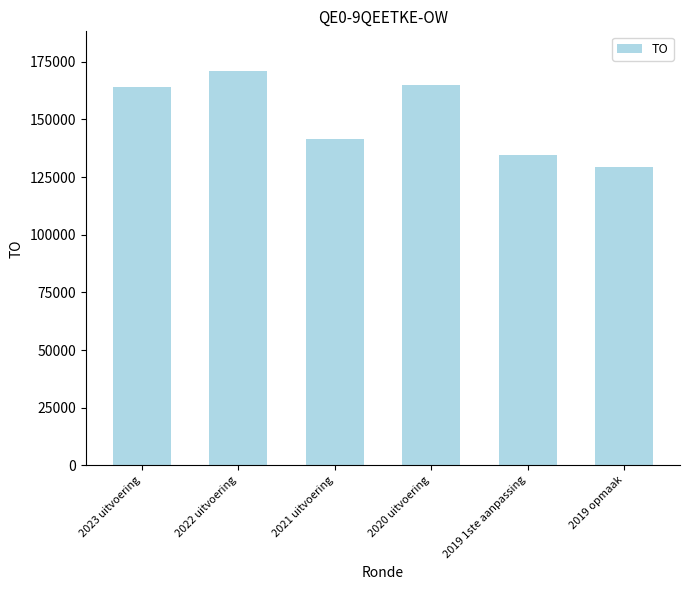

The value at 2019 1ste aanpassing is 175217. True or false?

False